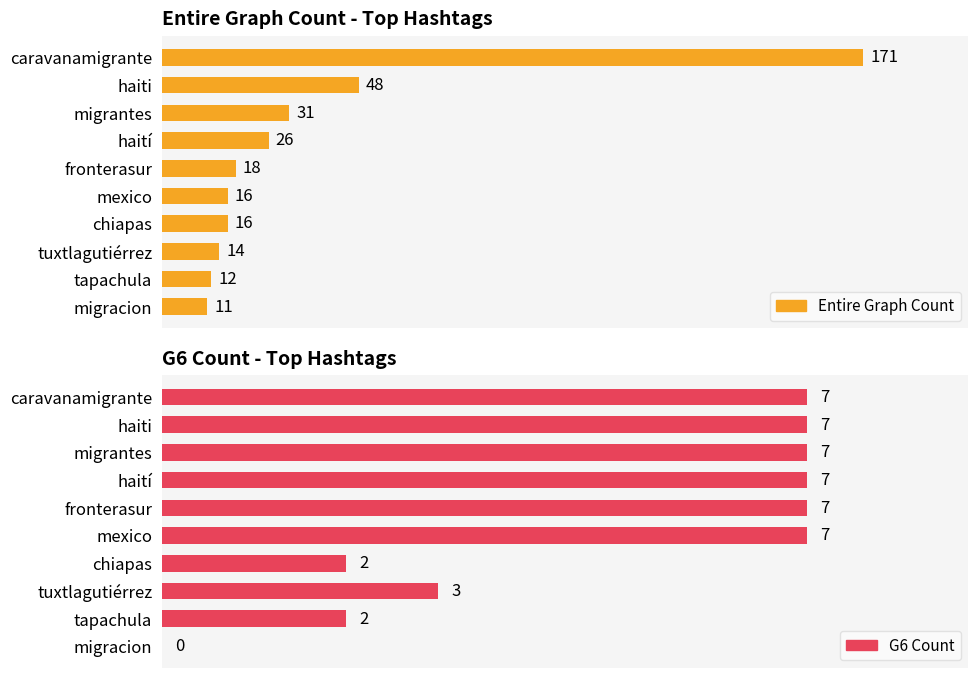

Is it true that Entire Graph Count equals 11 at migracion?

True